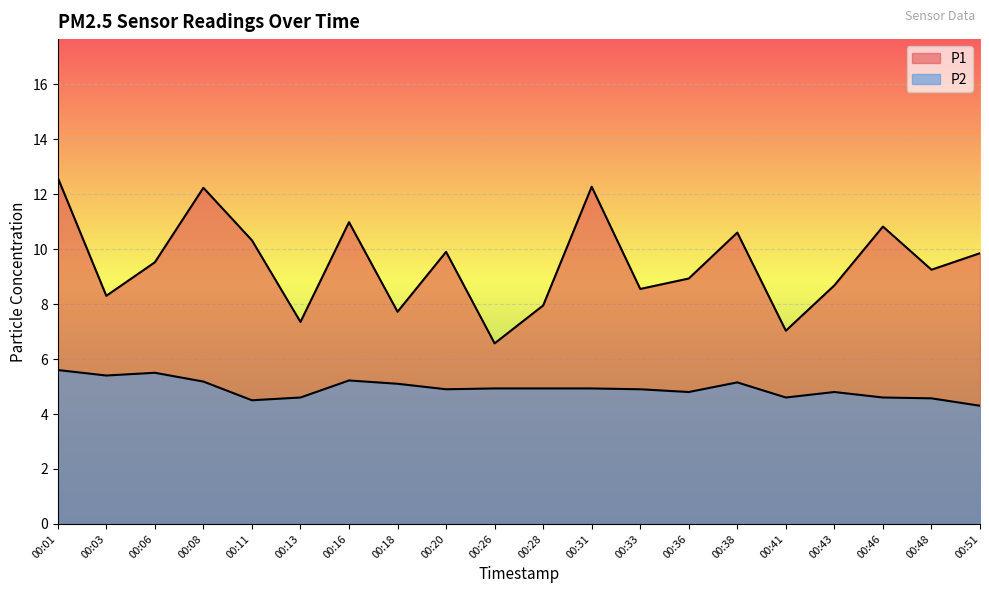

Rank the series at 00:36 from lowest to highest value.

P2, P1